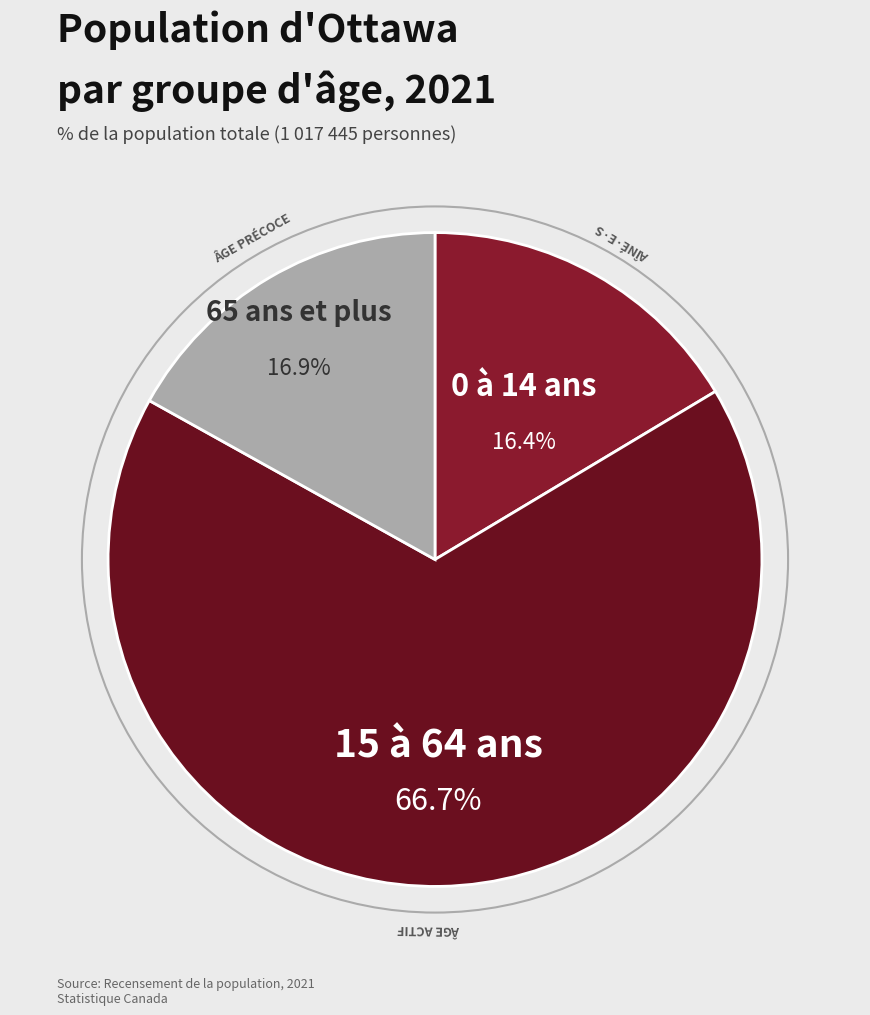

How many segments does this pie chart have?

3